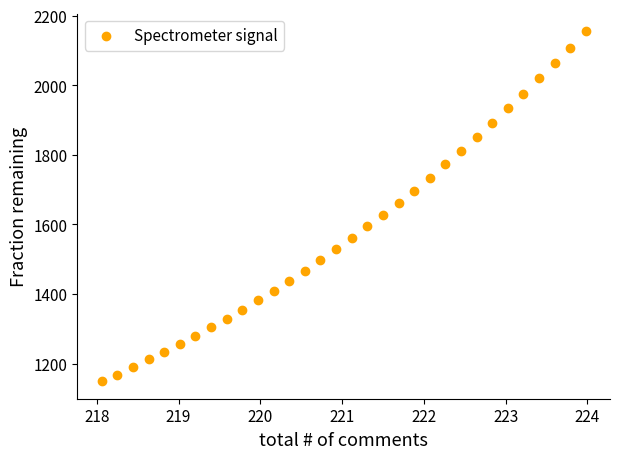

What is the range of X values (max minus min)?

5.9